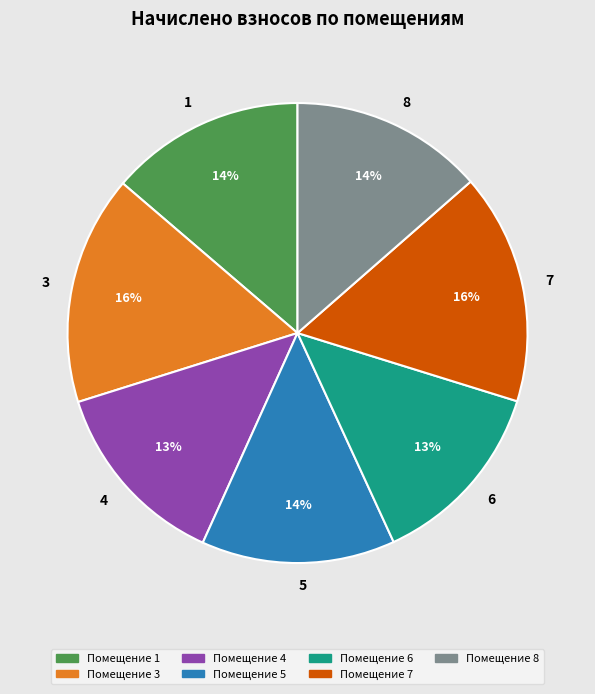

Which has a higher value, 4 or 7?

7